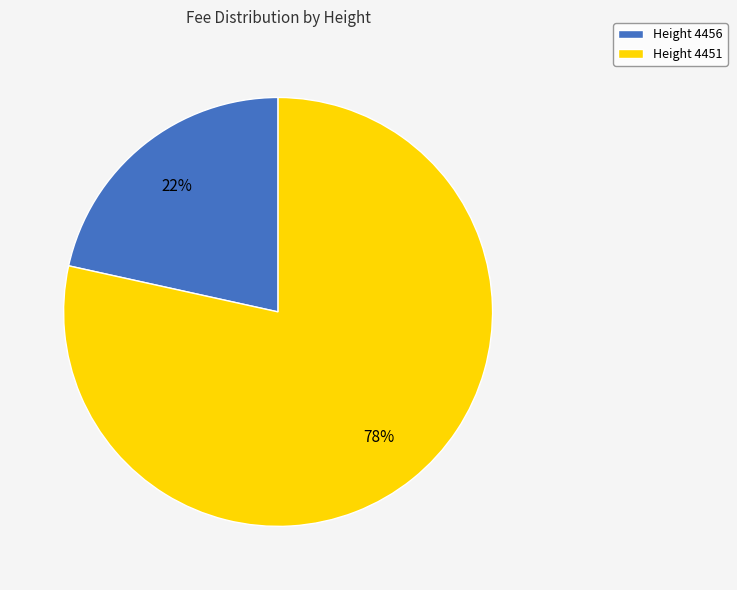

How many slices are in this pie chart?

2